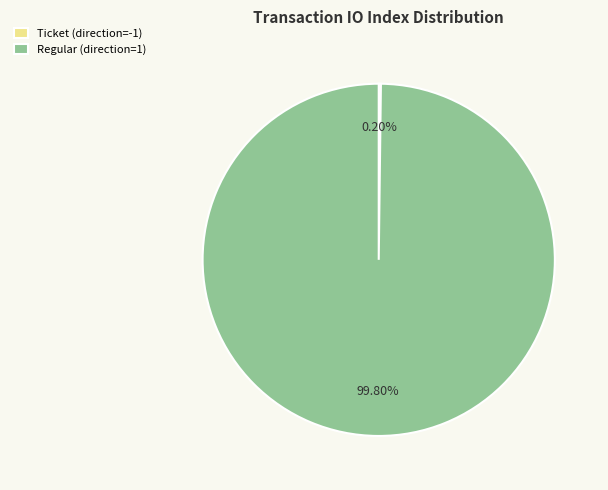

To the nearest percent, what percentage of the pie is Regular (direction=1)?

100%